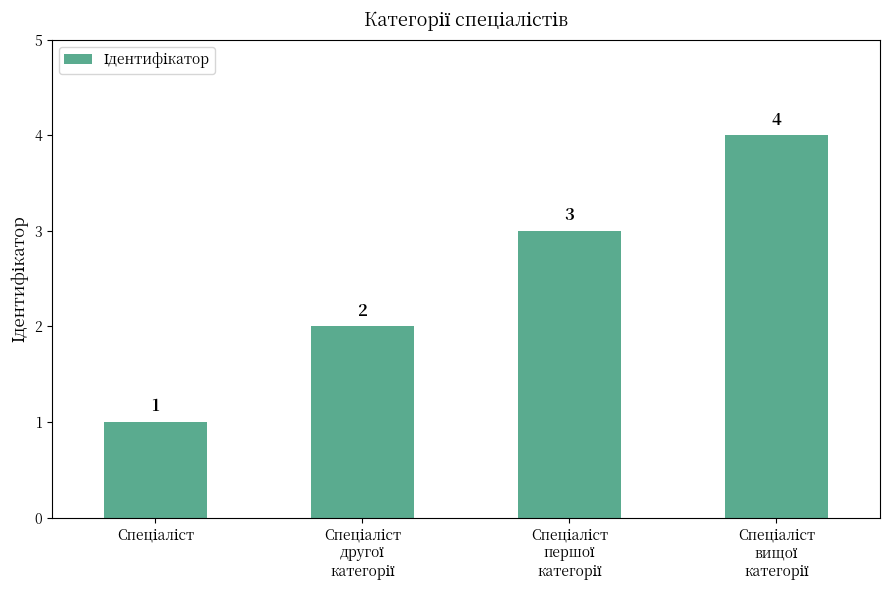

What is the value of the 2nd bar from the left?

2